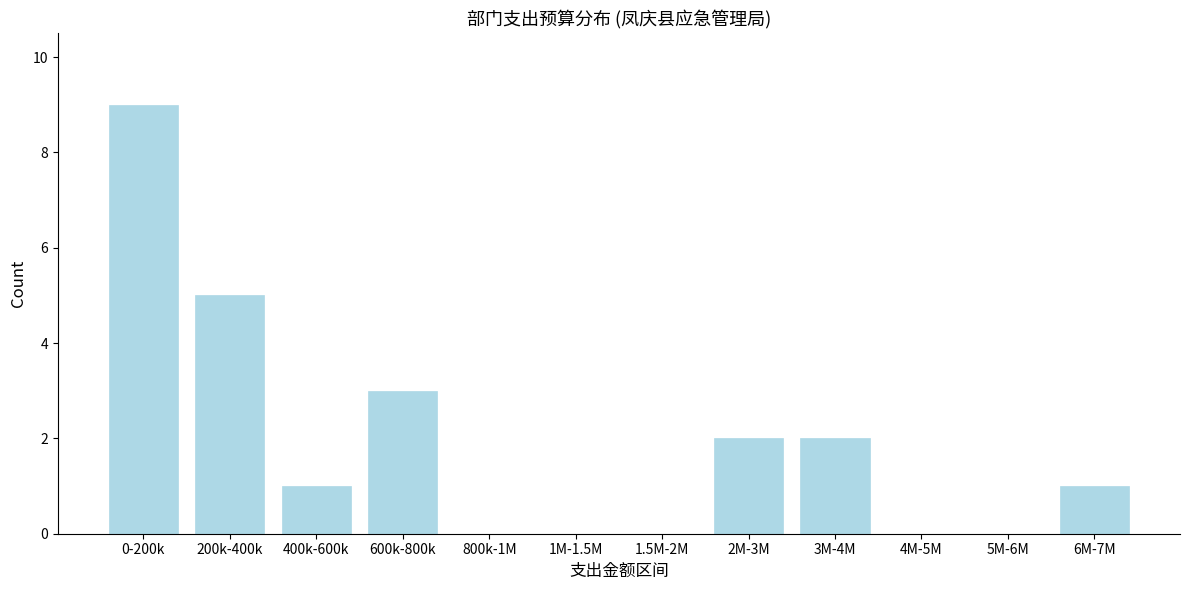

Reading right to left, extract all data points from this chart.

6M-7M=1	5M-6M=0	4M-5M=0	3M-4M=2	2M-3M=2	1.5M-2M=0	1M-1.5M=0	800k-1M=0	600k-800k=3	400k-600k=1	200k-400k=5	0-200k=9